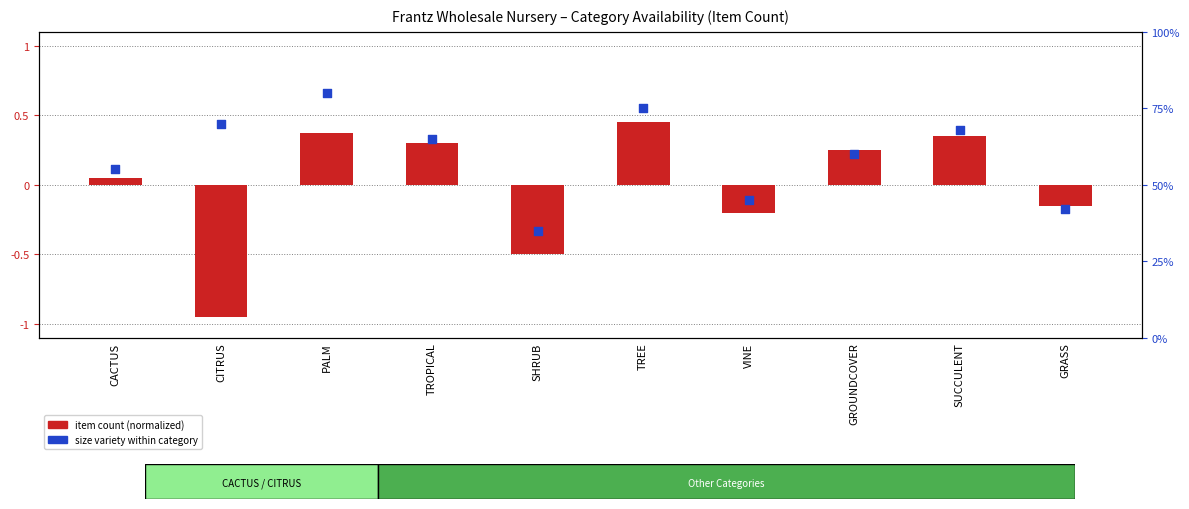

At which category is the sum across all series the highest?

PALM